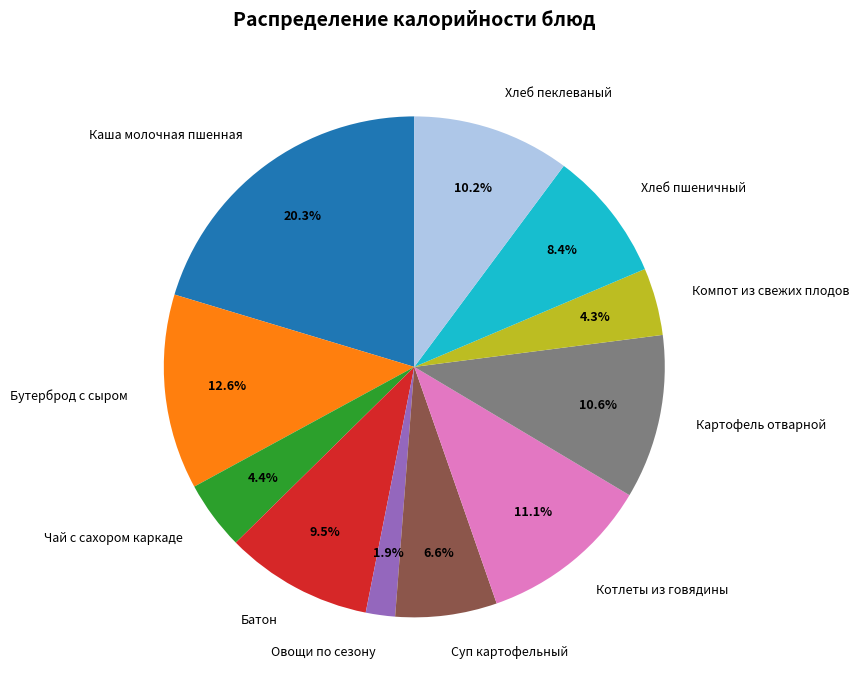

Is the sum of Компот из свежих плодов and Овощи по сезону greater than half?

No